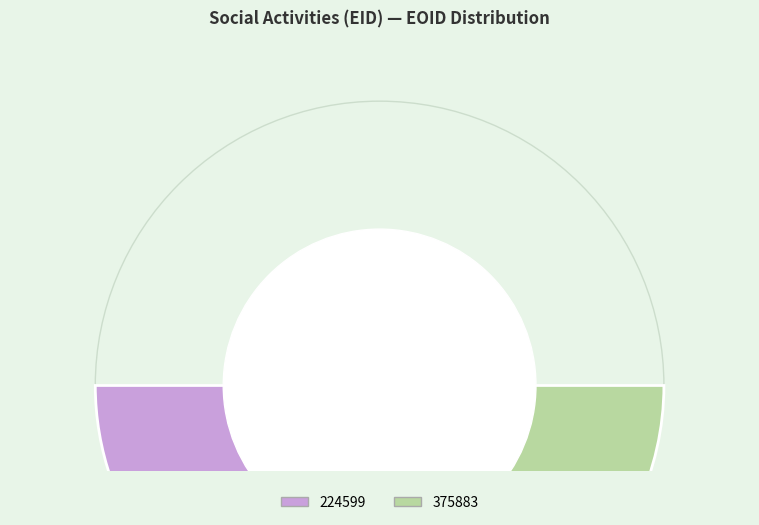

How many slices are in this pie chart?

3